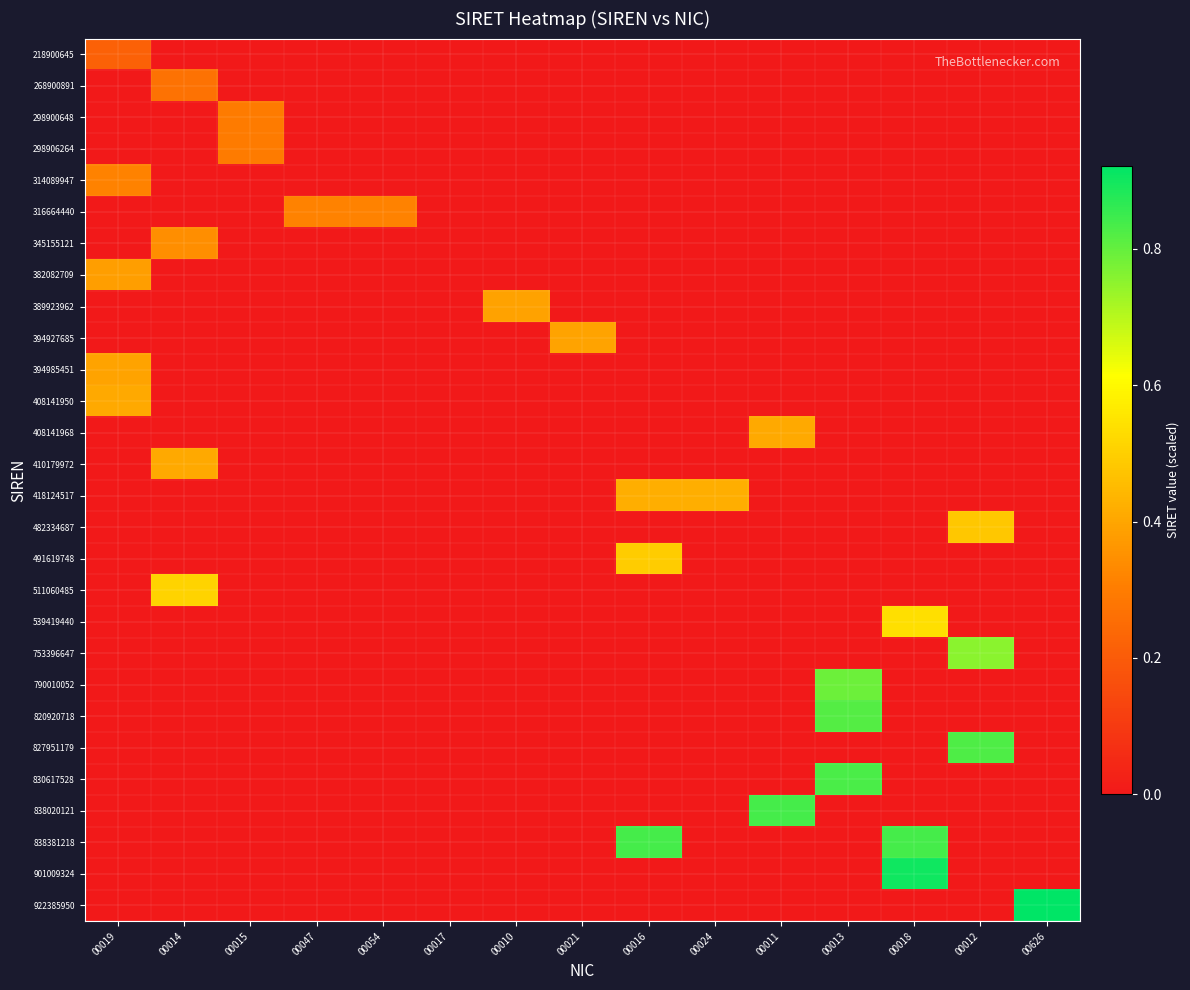

Which series has the largest total across all categories?

838381218